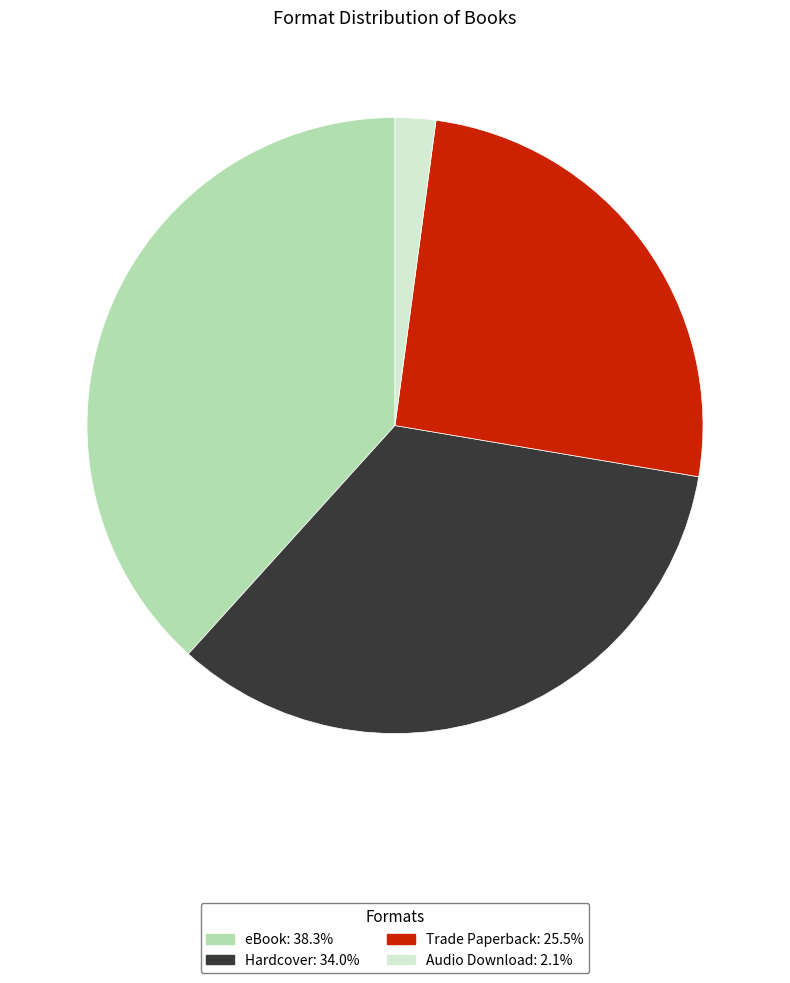

Which category has the smallest portion of the pie?

Audio Download